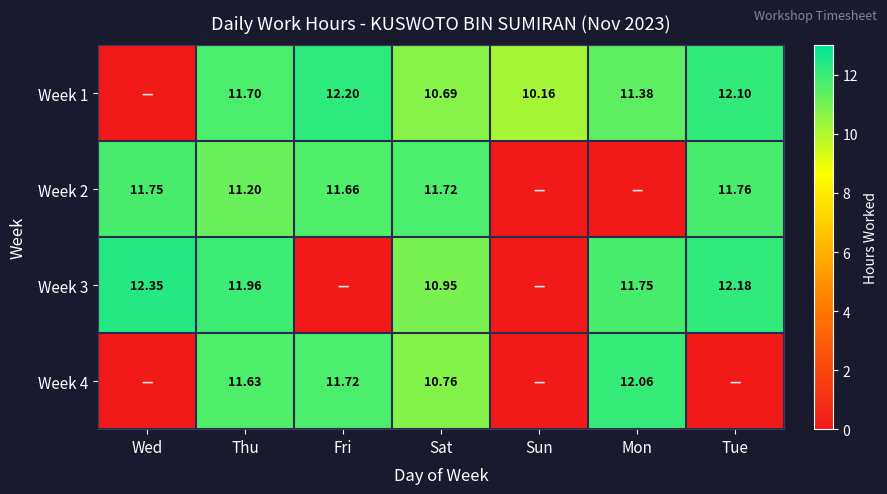

Is the value of Week 1 at Tue greater than the value of Week 3 at Thu?

Yes